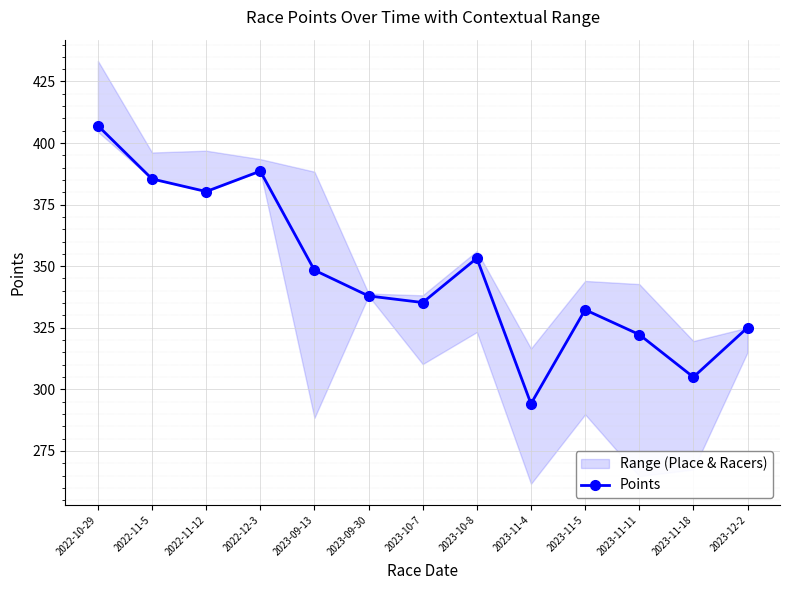

What is the difference between the second highest and second lowest values?

83.6